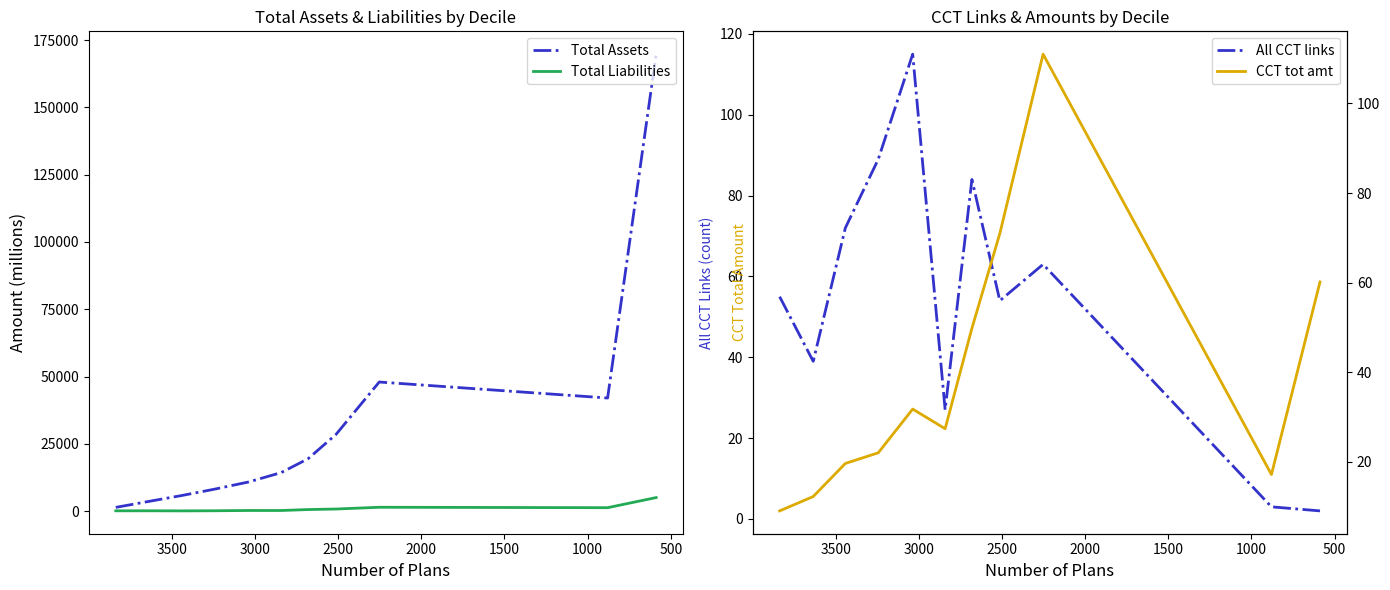

What are all the series names shown in the legend?

Total Assets, Total Liabilities, All CCT links, CCT tot amt